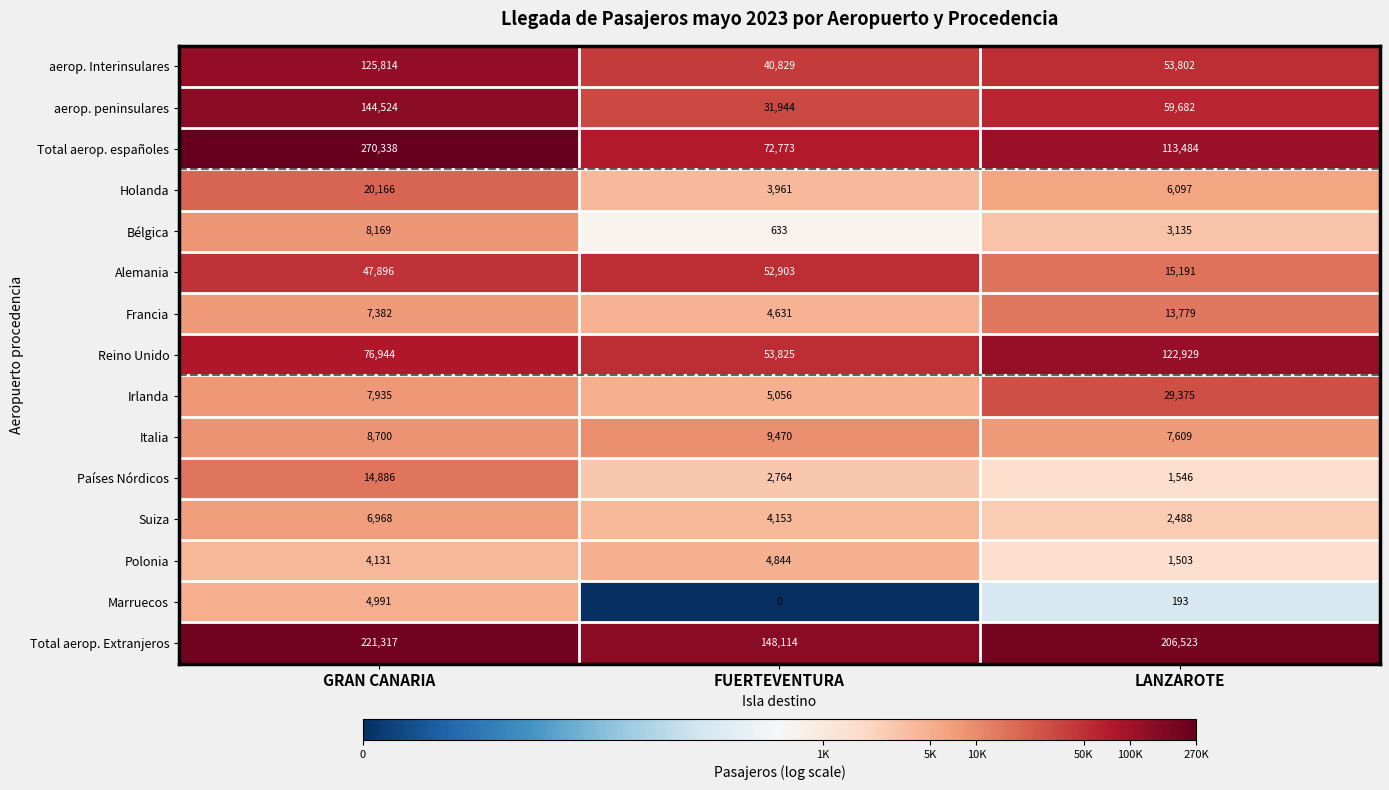

Which series has the largest total across all categories?

Total aerop. Extranjeros